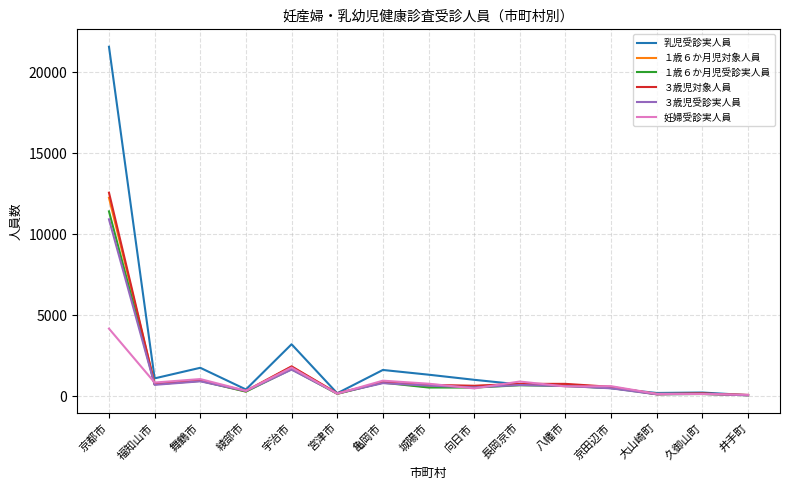

At which label is ３歳児対象人員 closest to 6315?

宇治市